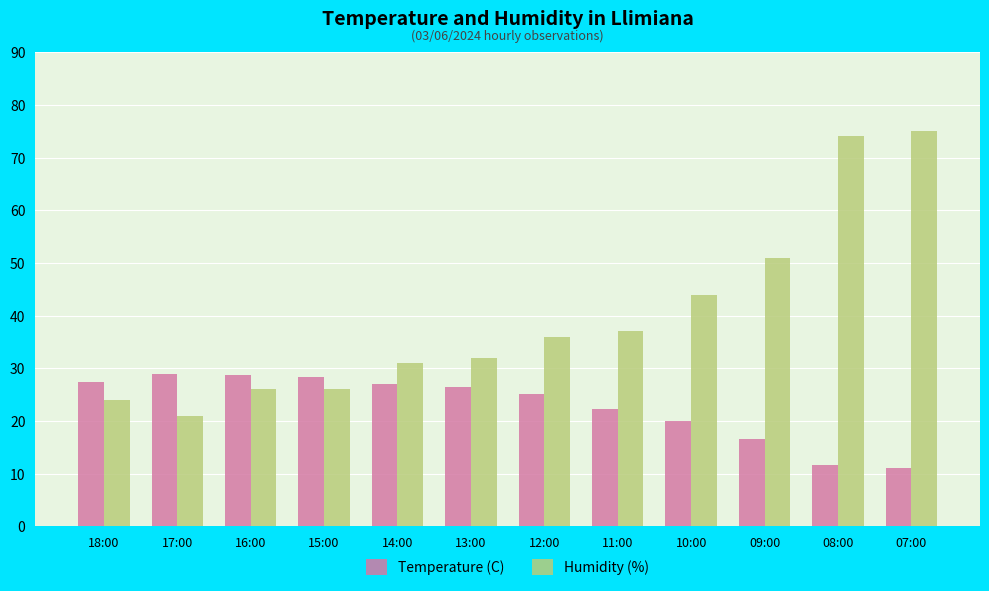

What is the smallest value displayed?

11.0